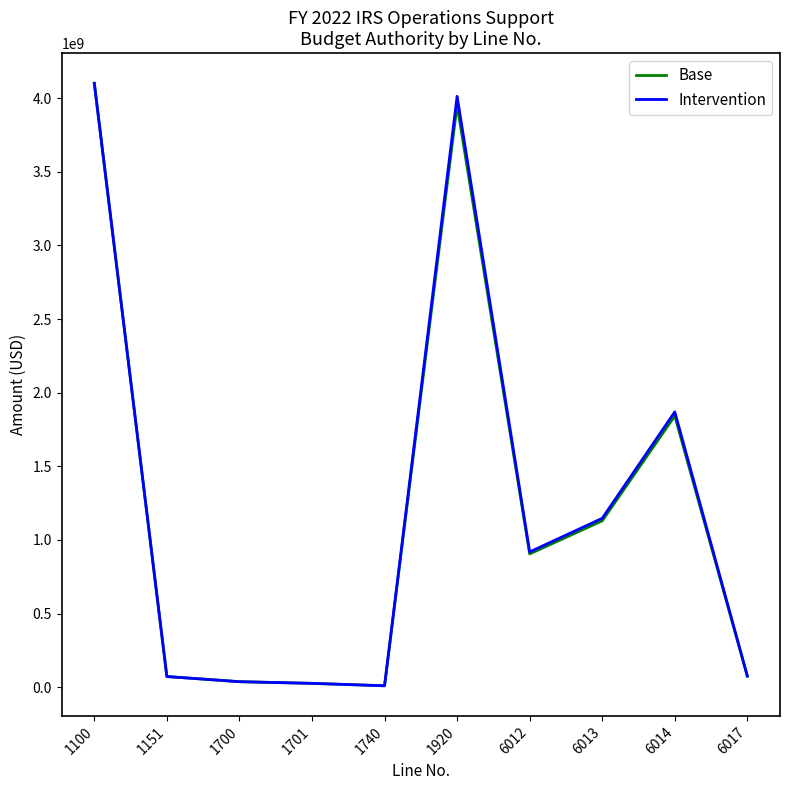

Where does the Base series first go above 905538832?

1100